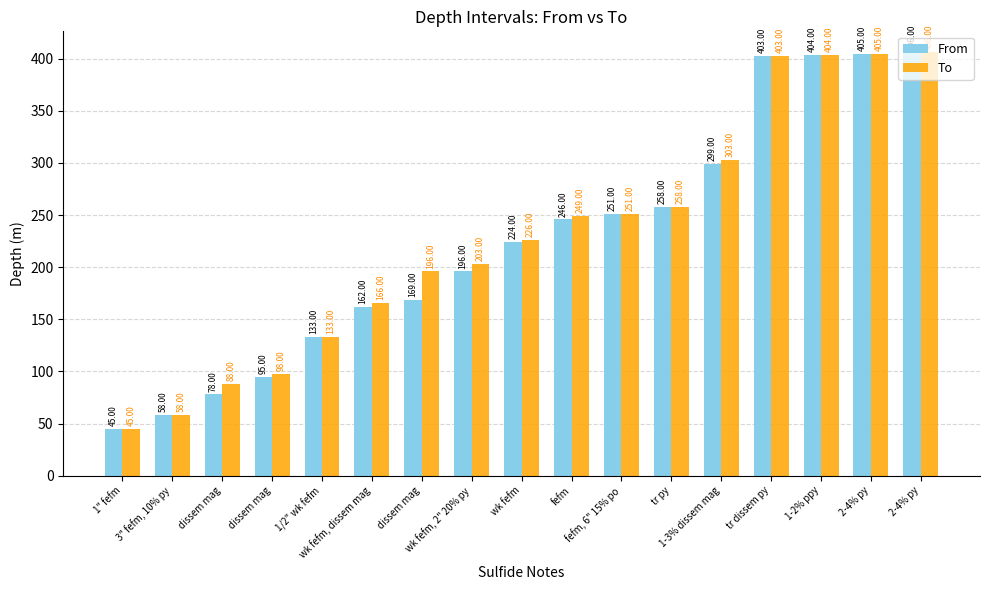

Rank the series at 2-4% py from highest to lowest value.

From, To